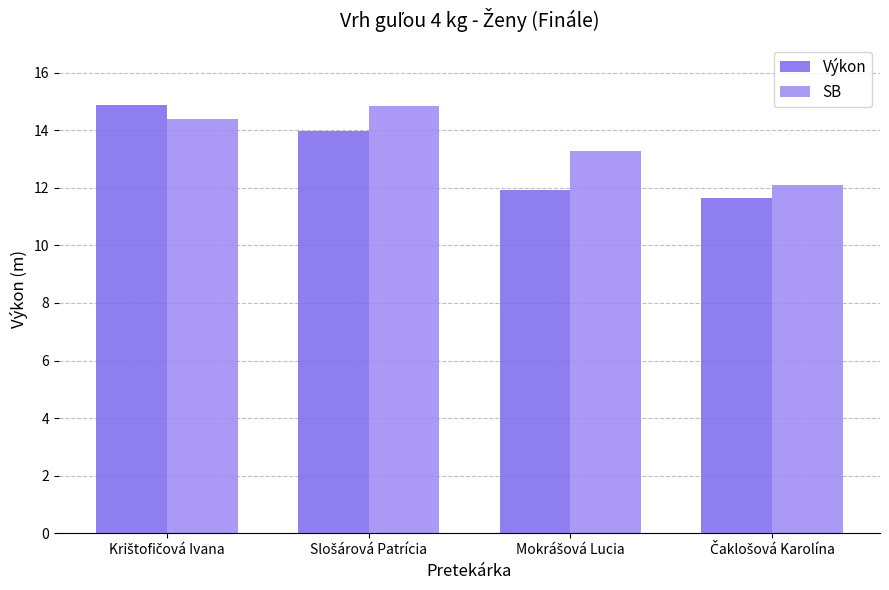

What is the maximum value shown in the chart?

14.9